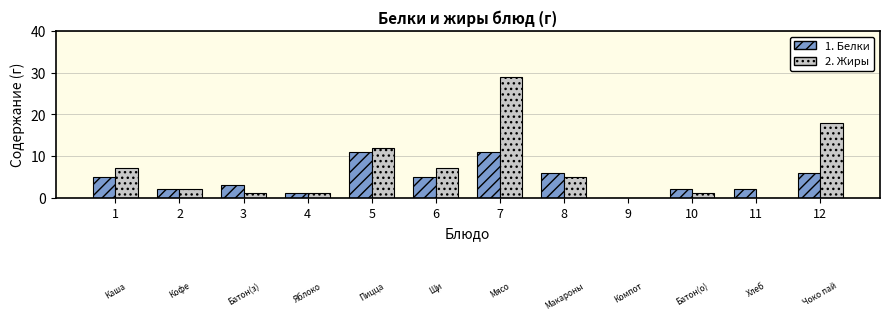

Reading left to right, list all the values displayed in this chart.

Белки: 1=5	2=2	3=3	4=1	5=11	6=5	7=11	8=6	9=0	10=2	11=2	12=6
Жиры: 1=7	2=2	3=1	4=1	5=12	6=7	7=29	8=5	9=0	10=1	11=0	12=18